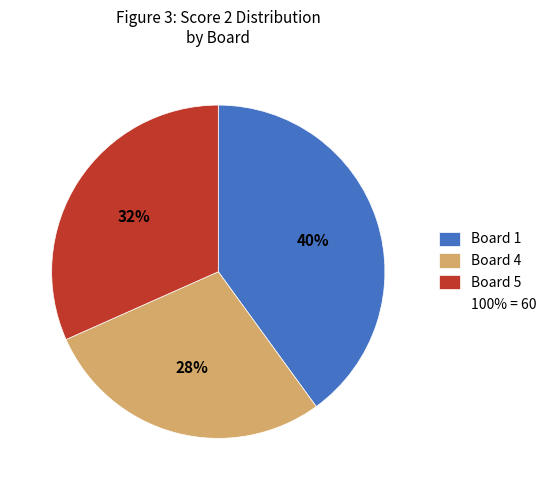

To the nearest percent, what is the average slice percentage?

33%